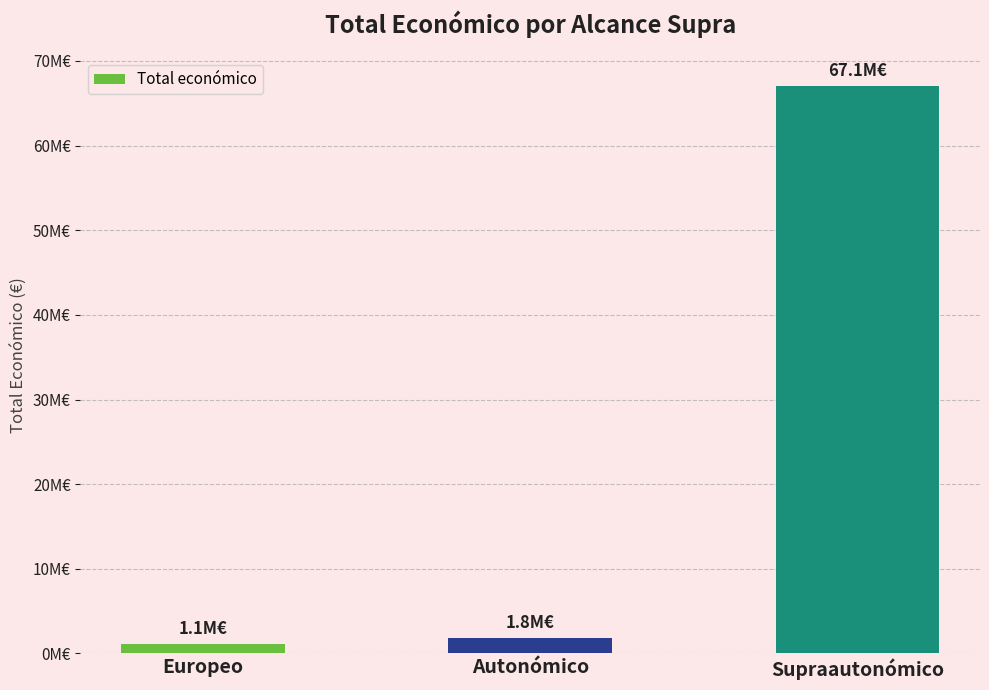

What is the difference between the values at Autonómico and Supraautonómico?

65210597